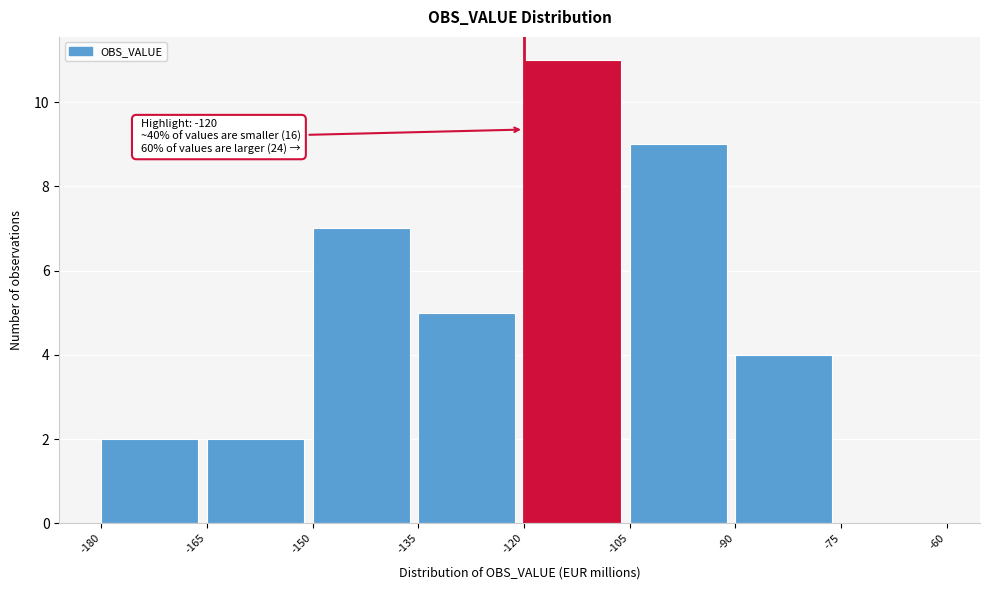

Over which range of the x-axis is the bar tallest?

-120 to -105